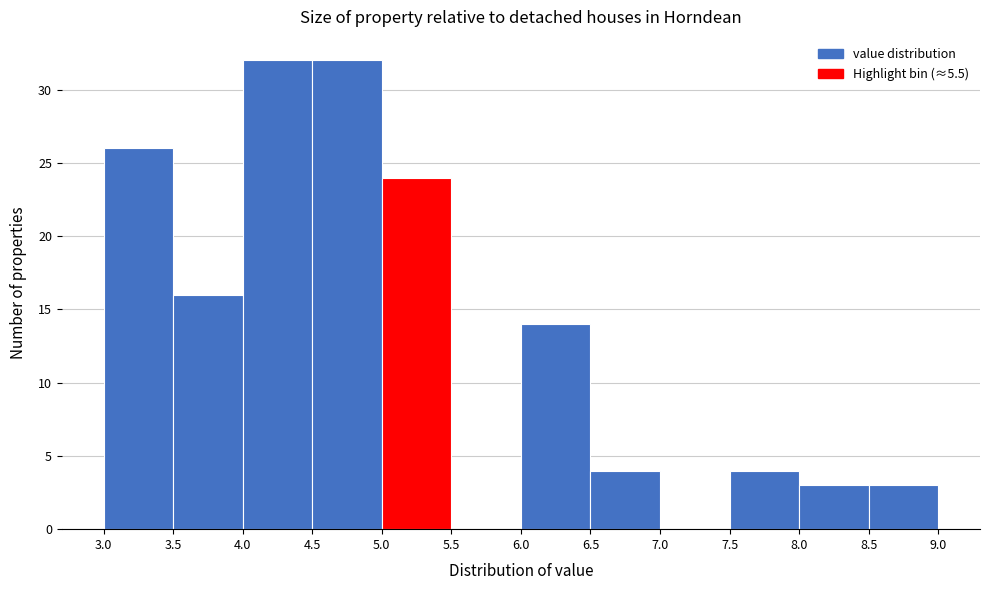

Reading left to right, transcribe this chart: for each bar, give the range it covers on the x-axis and its height. The values are not printed on the chart, so give them approximately, as read against the axis.

3.0 to 3.5: 26
3.5 to 4.0: 16
4.0 to 4.5: 32
4.5 to 5.0: 32
5.0 to 5.5: 24
5.5 to 6.0: 0
6.0 to 6.5: 14
6.5 to 7.0: 4
7.0 to 7.5: 0
7.5 to 8.0: 4
8.0 to 8.5: 3
8.5 to 9.0: 3